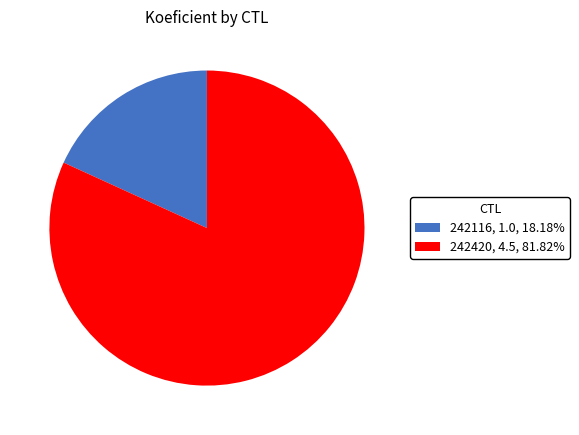

Does any single category account for the majority?

Yes